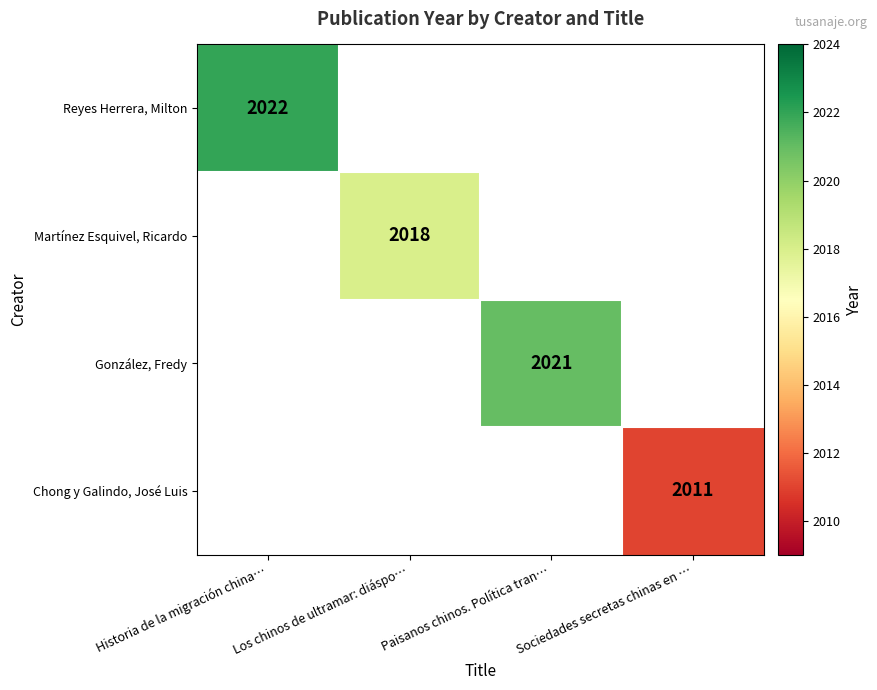

True or false: Reyes Herrera, Milton has a value of 3219 at Historia de la migración china….

False